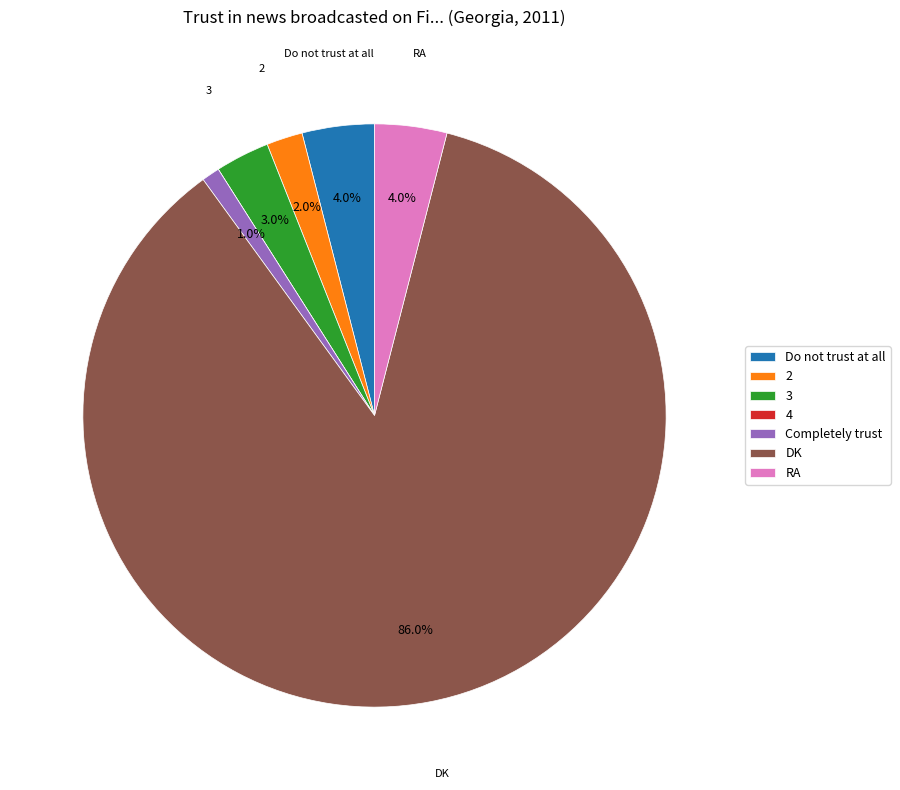

Which category accounts for the majority?

DK